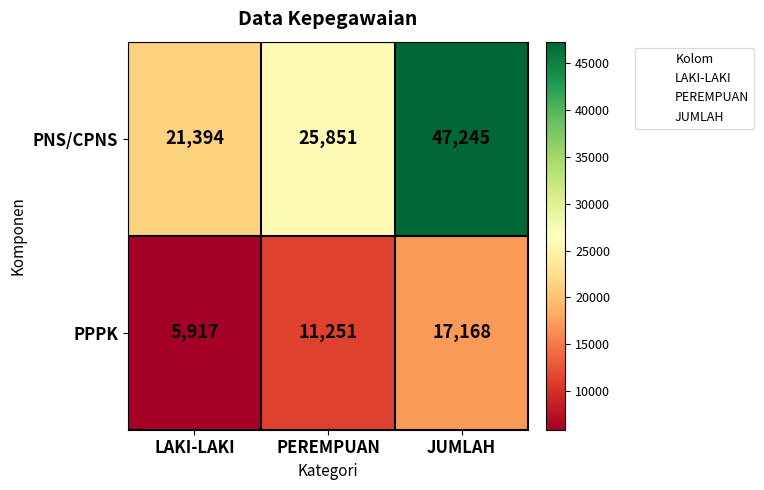

What is the minimum value shown in the chart?

5917